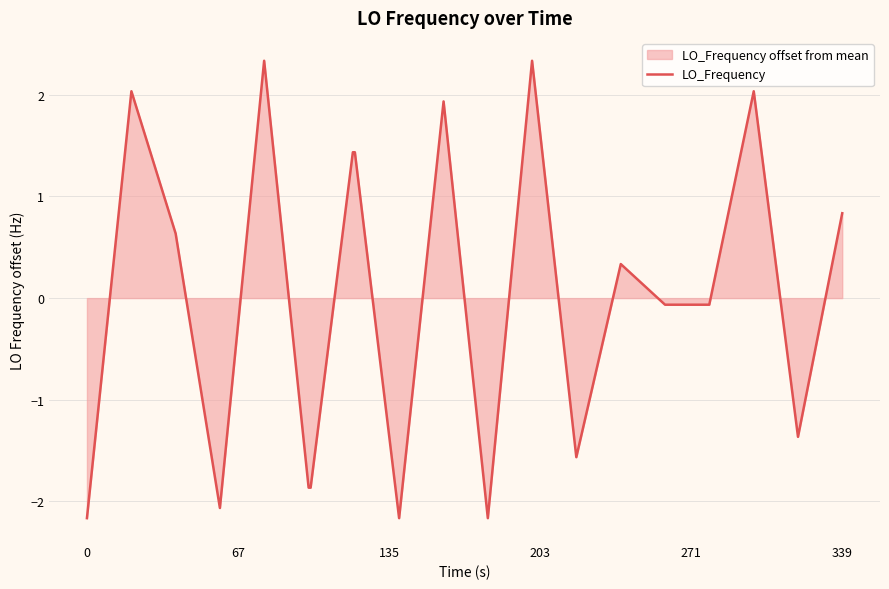

What is the greatest value displayed?

2.3